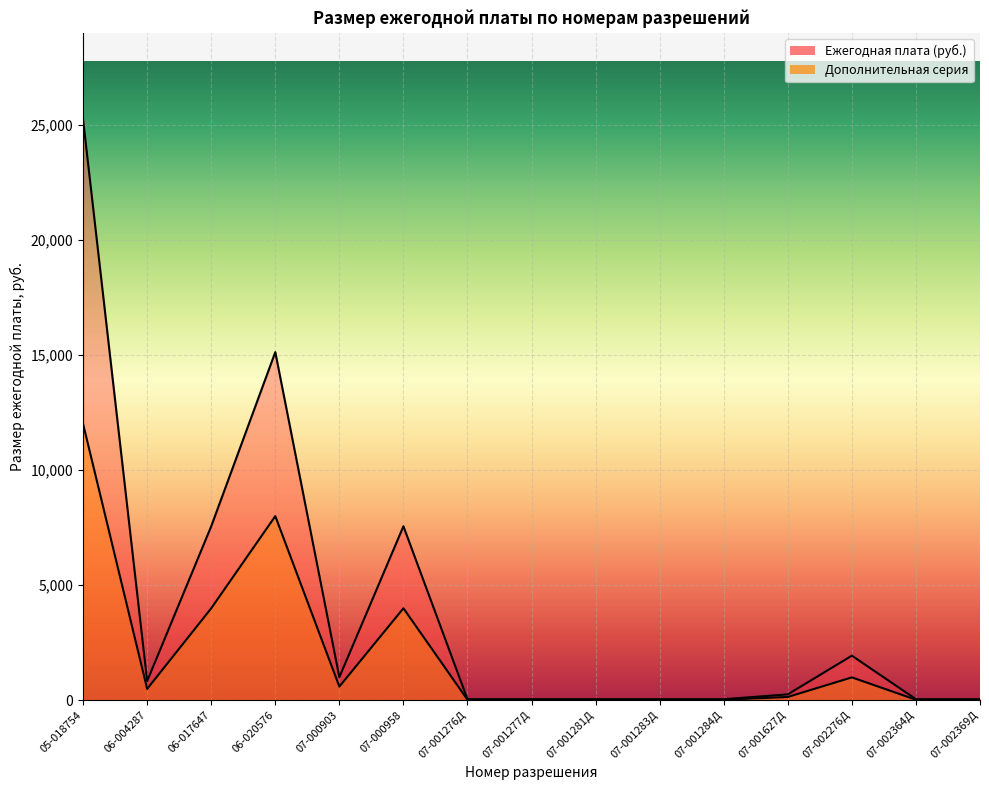

At which category does the chart reach its peak across all series?

05-018754